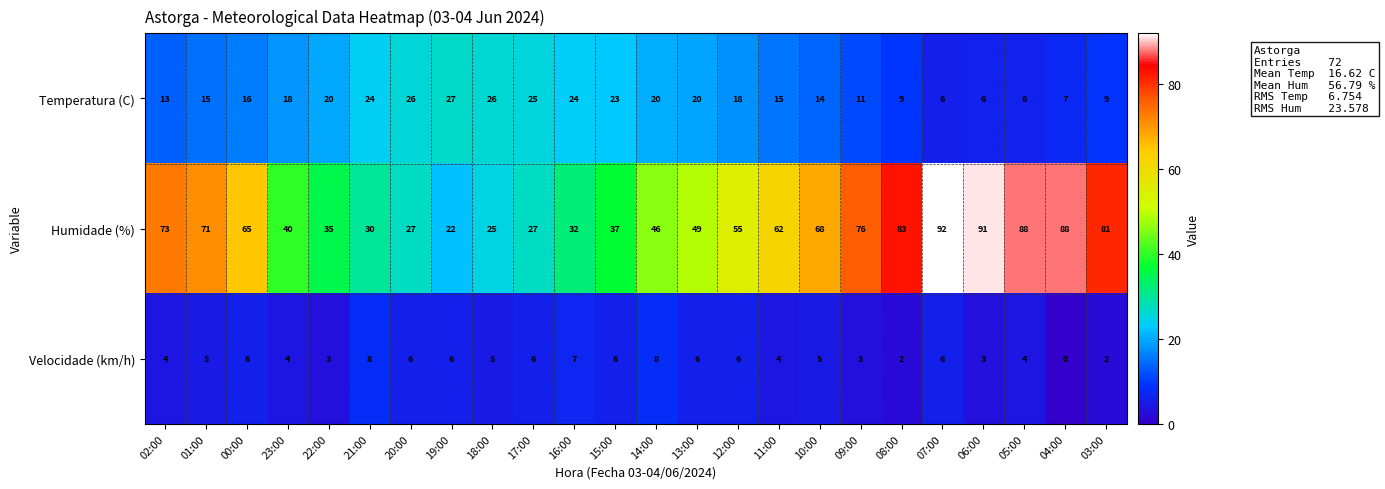

Which series changed the most between 17:00 and 14:00?

Humidade (%)